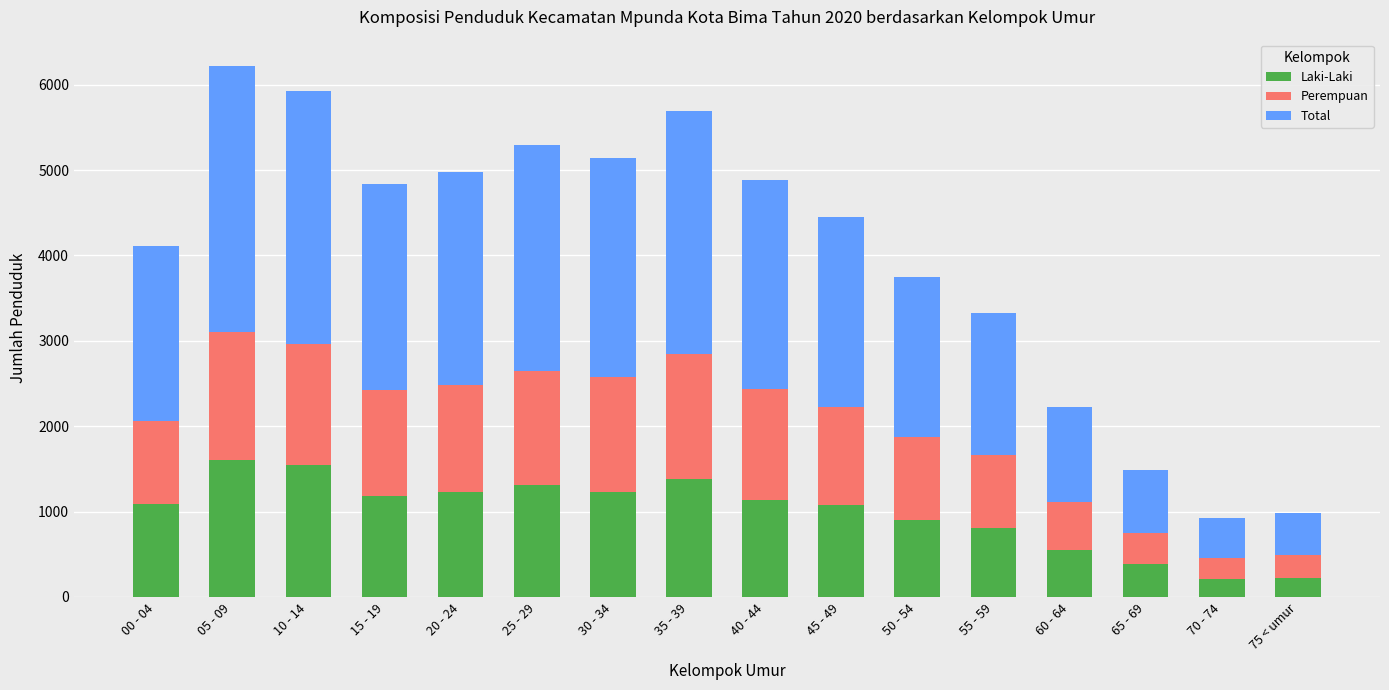

What is the total value across all series at 40 - 44?

4878